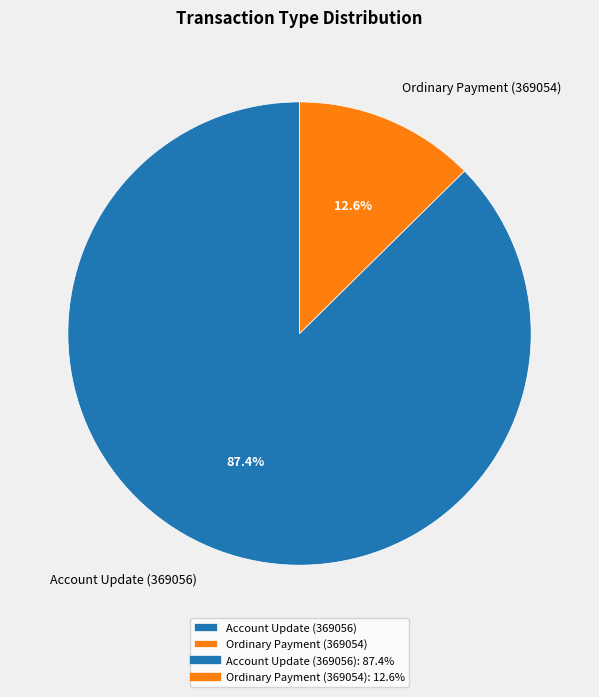

Count the number of slices in the pie.

2